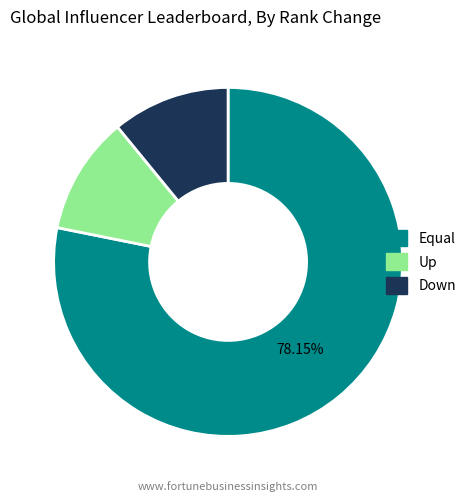

Is there a majority slice in this chart?

Yes